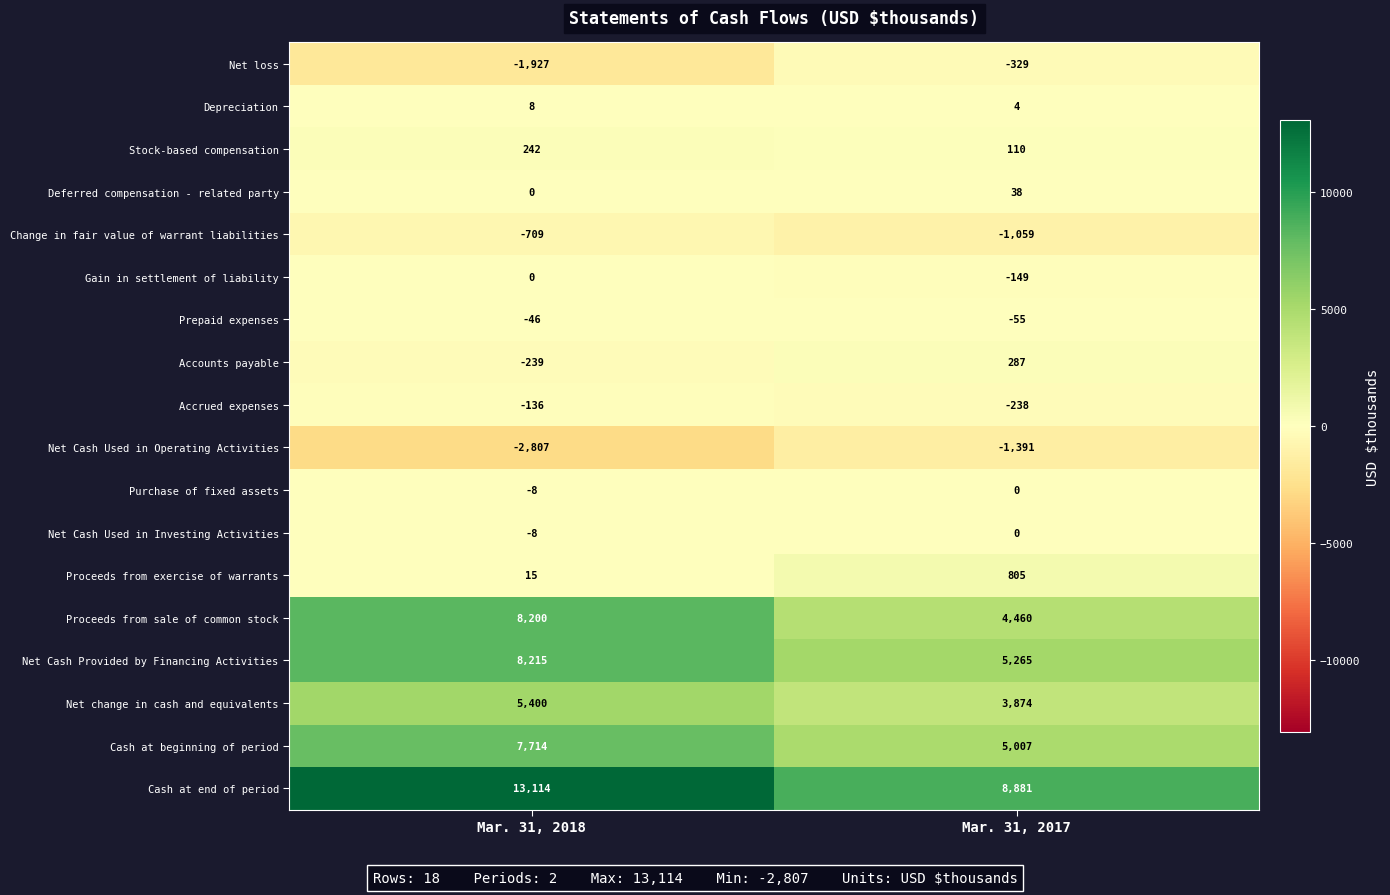

What is the maximum value shown in the chart?

13114